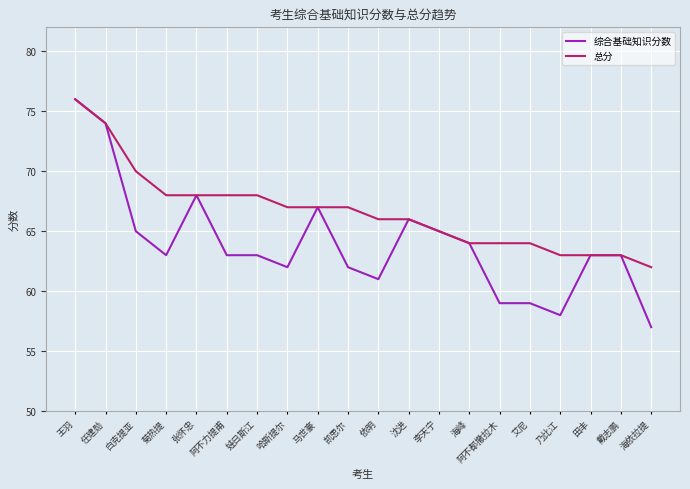

True or false: 综合基础知识分数 has more than 0 interior local peaks.

True